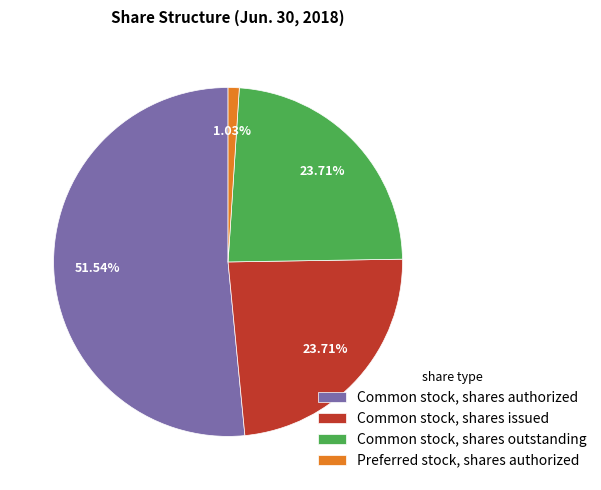

Is there any slice that represents more than half of the pie?

Yes